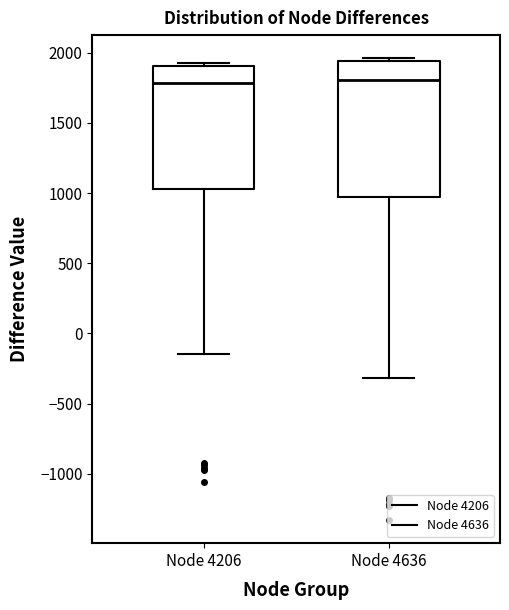

Reading left to right, read every box against the y-axis: the position of its median line, the range the box covers, and the ends of its whiskers. The values are not printed on the chart, so give them approximately, as read against the axis.

Node 4206: median 1800, box 1050 to 1900, whiskers -150 to 1900 (just above the box's upper edge)
Node 4636: median 1800, box 950 to 1950, whiskers -300 to 1950 (just above the box's upper edge)